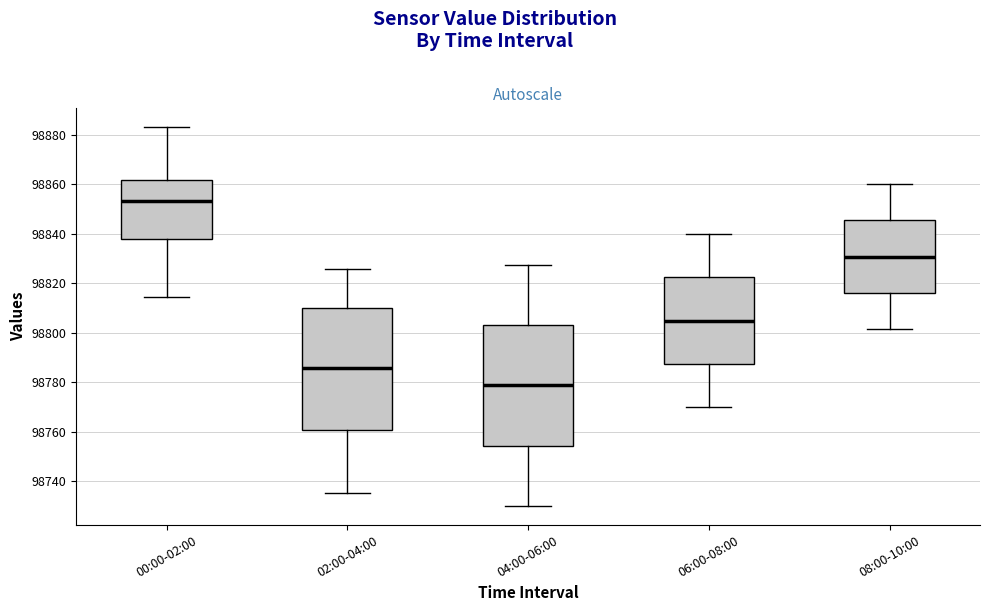

Which box's median line is the highest?

00:00-02:00